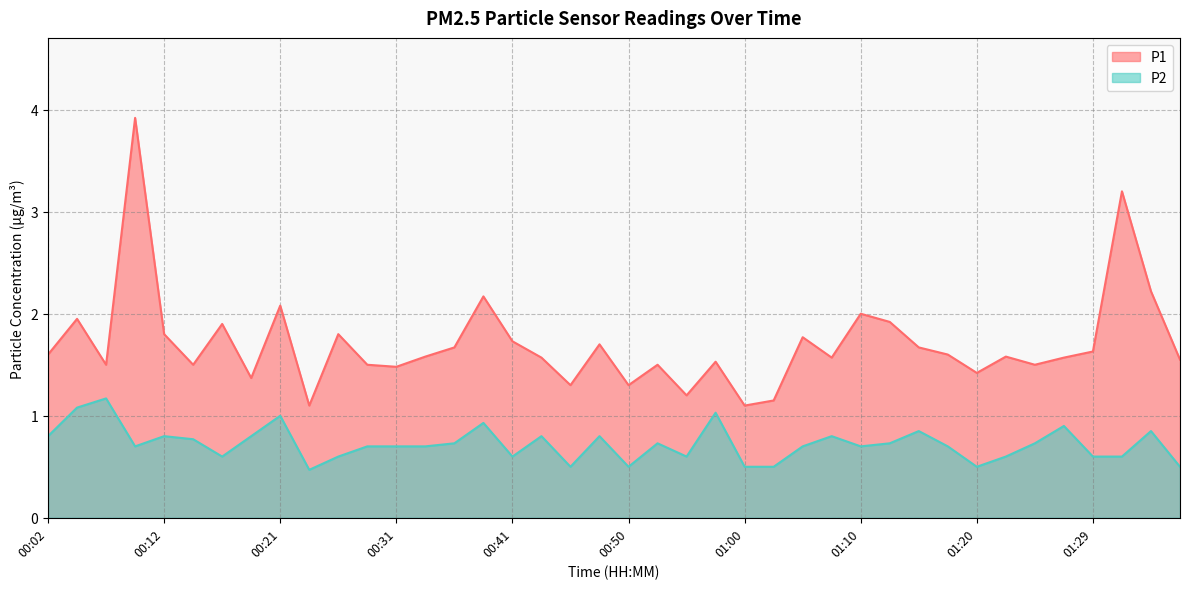

What is the difference between the P1 values at 01:12 and 00:09?

2.0